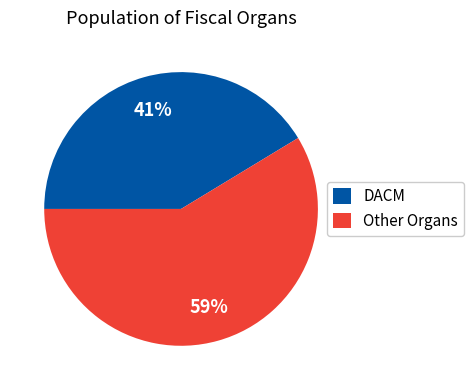

Is there a majority slice in this chart?

Yes